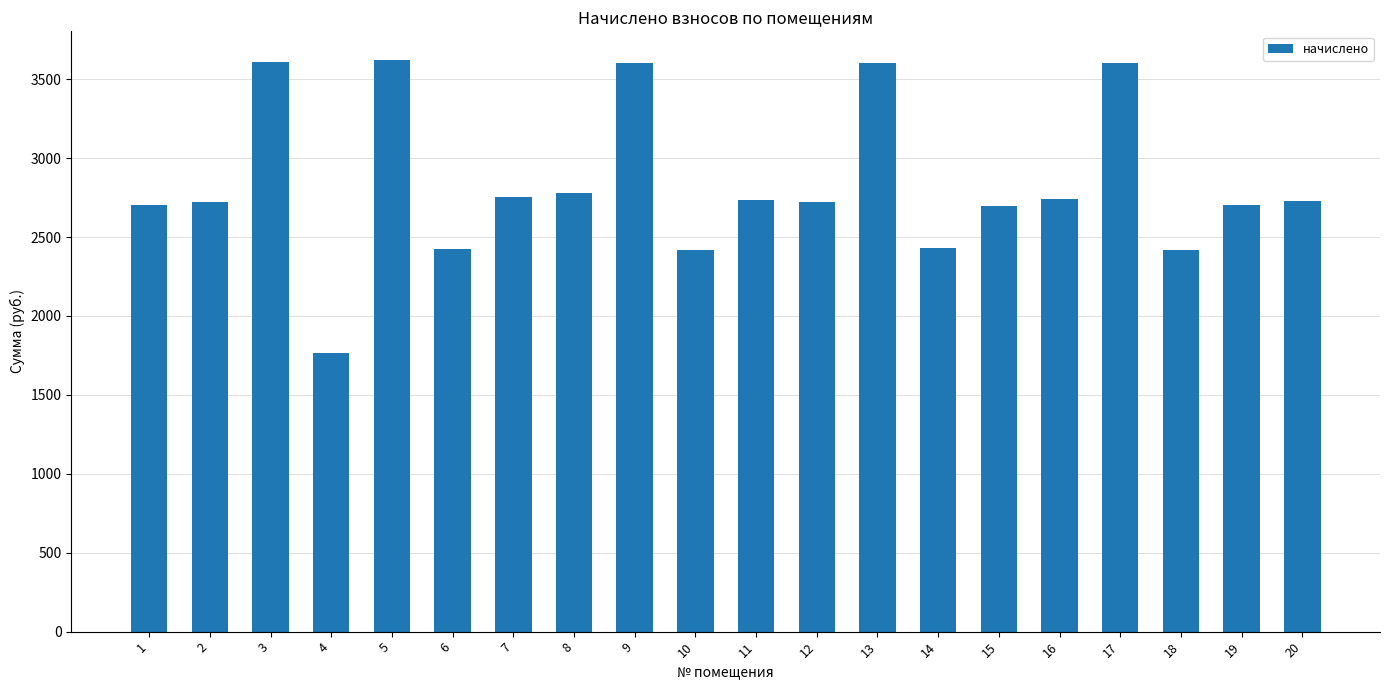

What is the minimum value shown in the chart?

1763.8